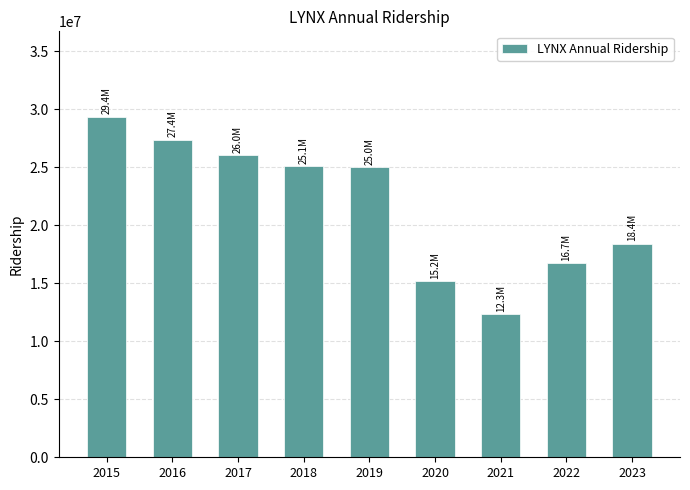

What is the approximate value at 2023, to the nearest 10?

18418220